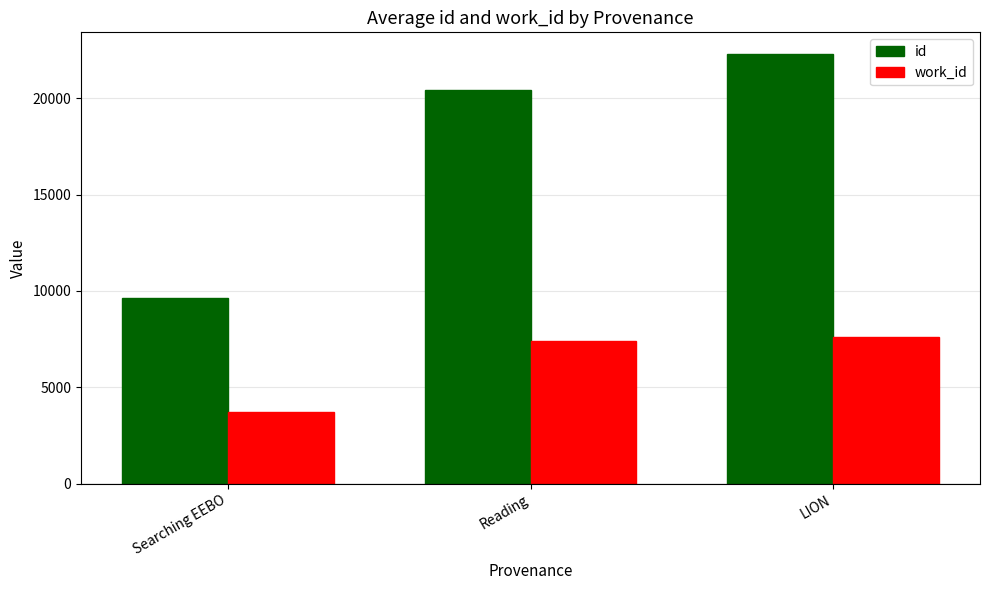

Is the value of work_id at LION greater than the value of id at LION?

No